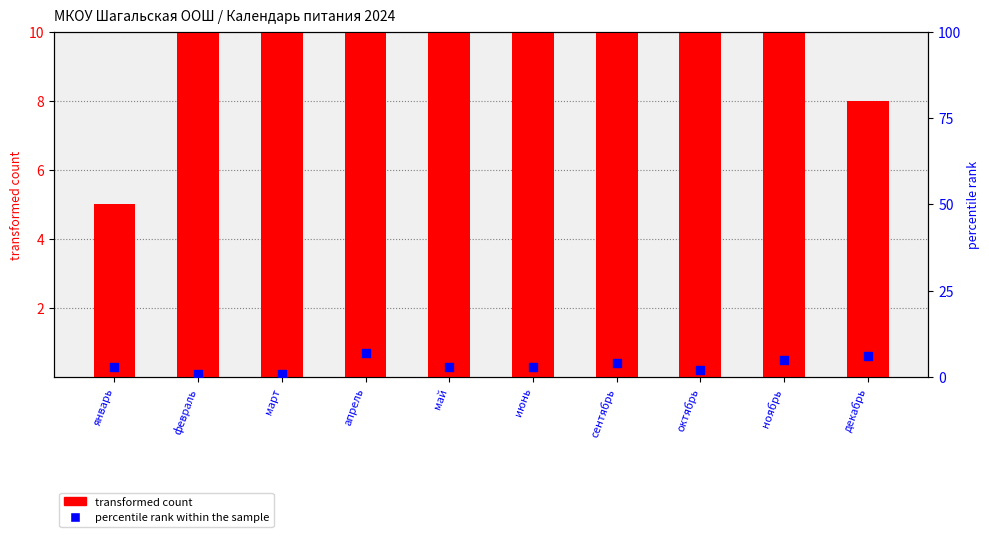

Which series has the largest Y range (max minus min)?

percentile rank within the sample